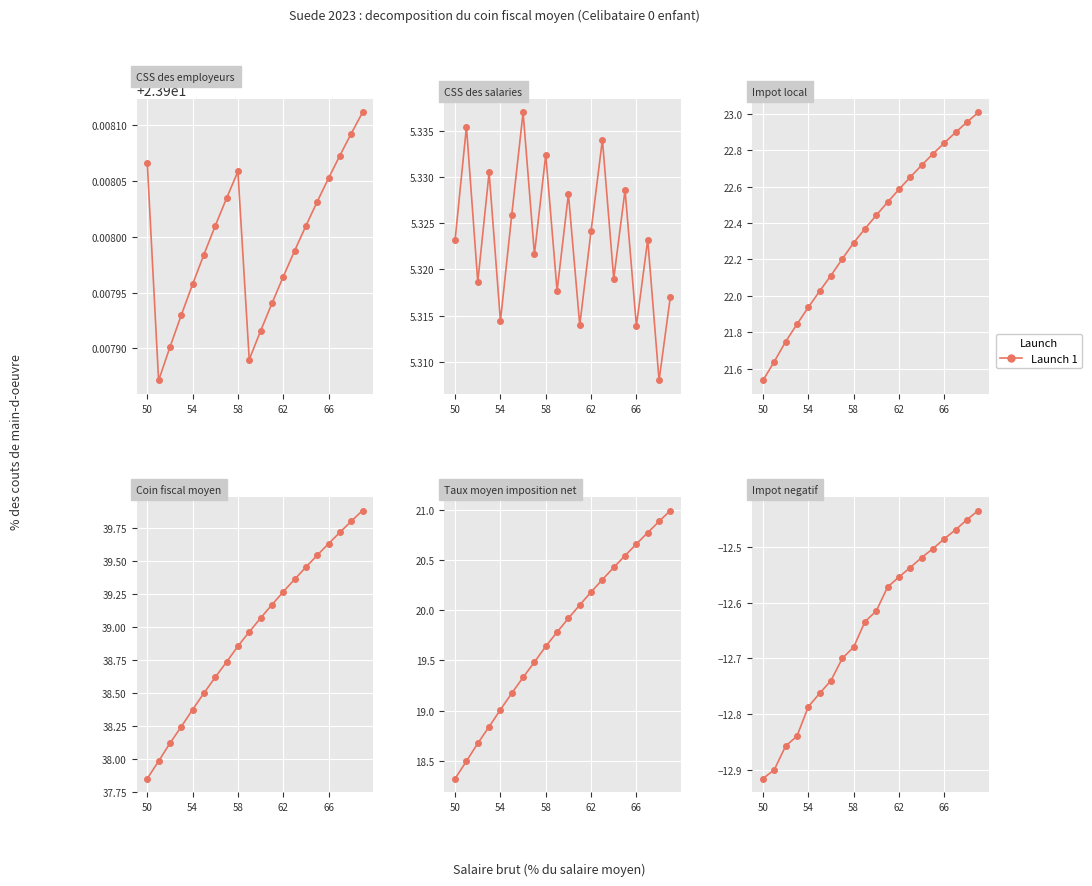

What is the smallest value displayed?

-12.9